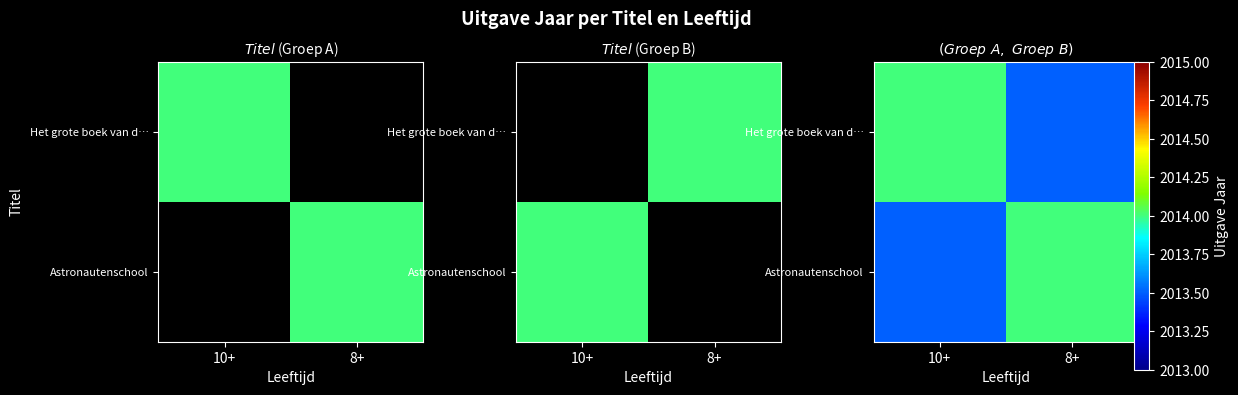

Rank the series by their maximum value, from lowest to highest.

Het grote boek van d…, Astronautenschool